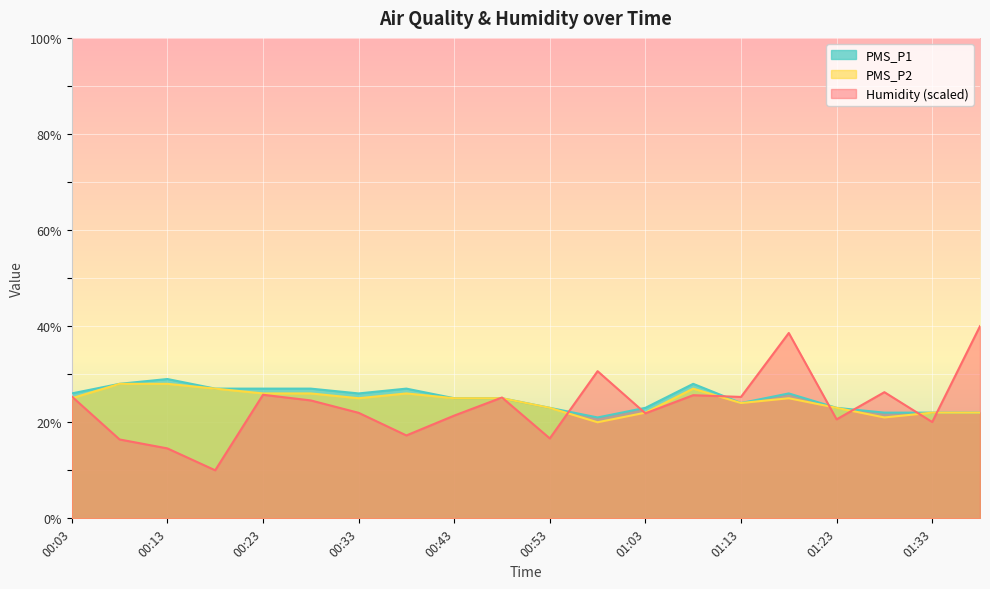

What position from the left is 00:43?

9